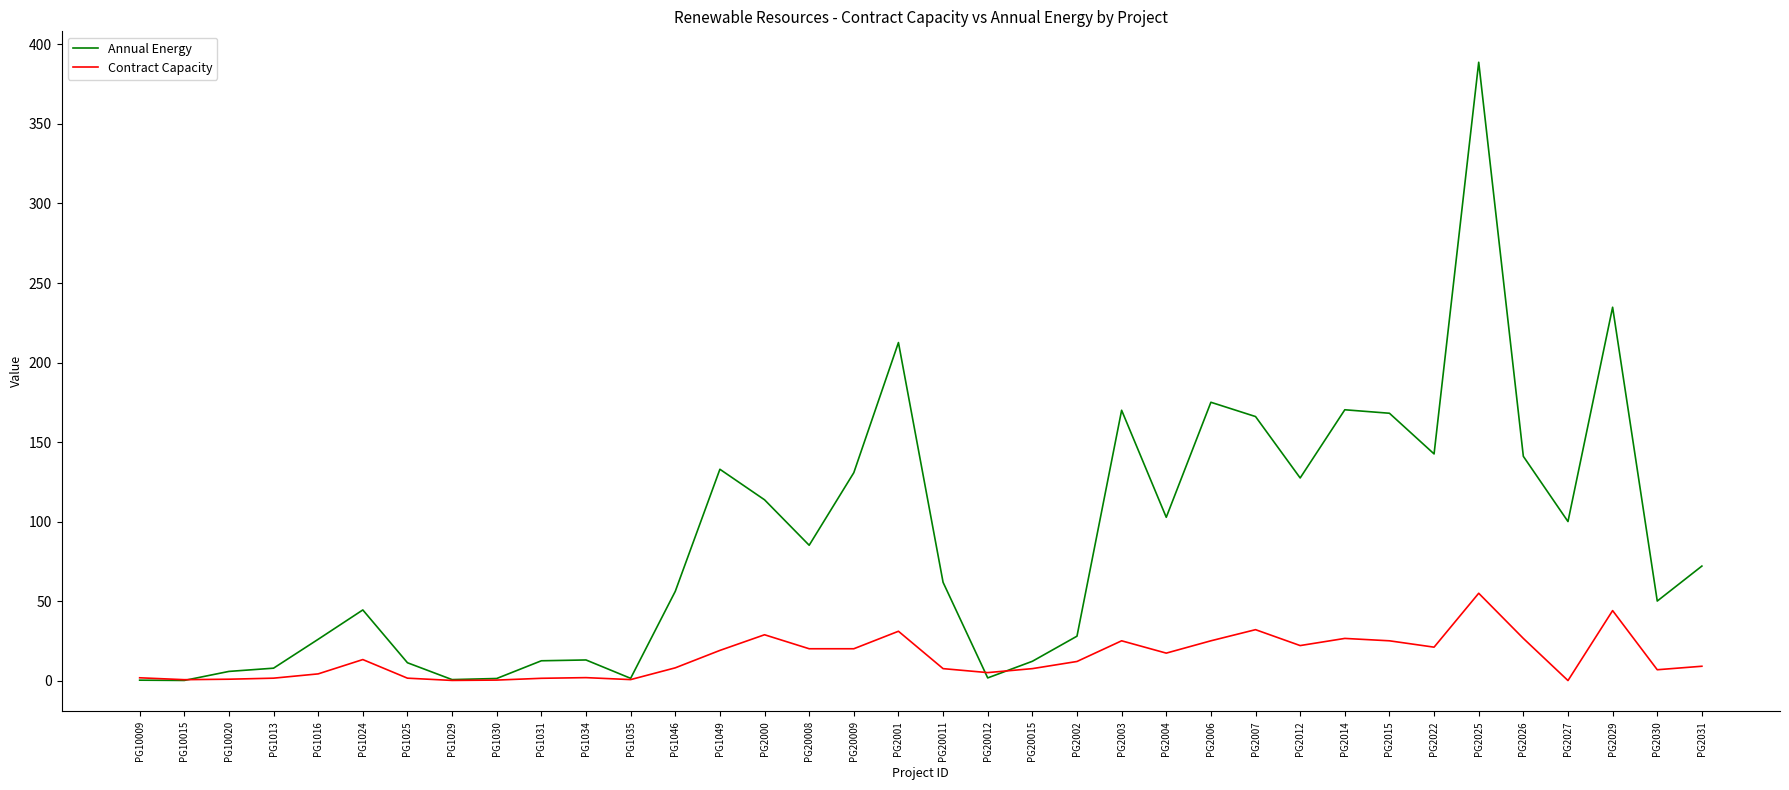

Read the Contract Capacity value at PG2001.

31.0